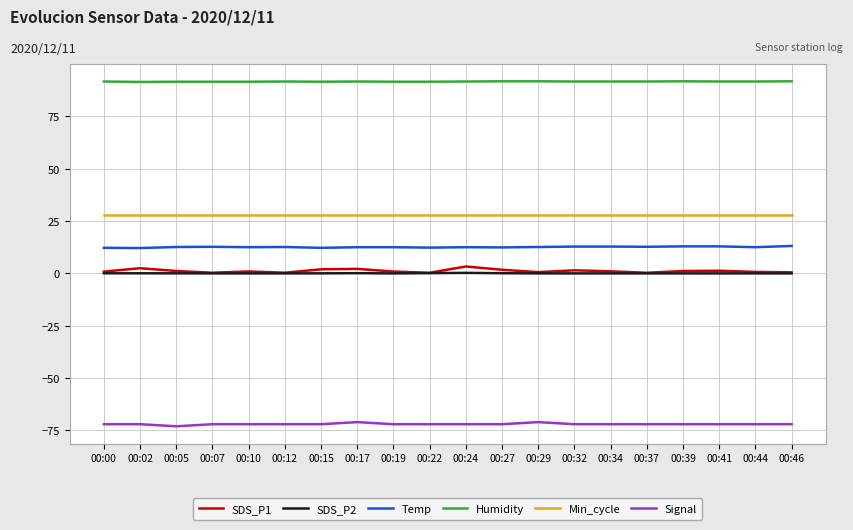

True or false: SDS_P2 and Min_cycle intersect in this chart.

False